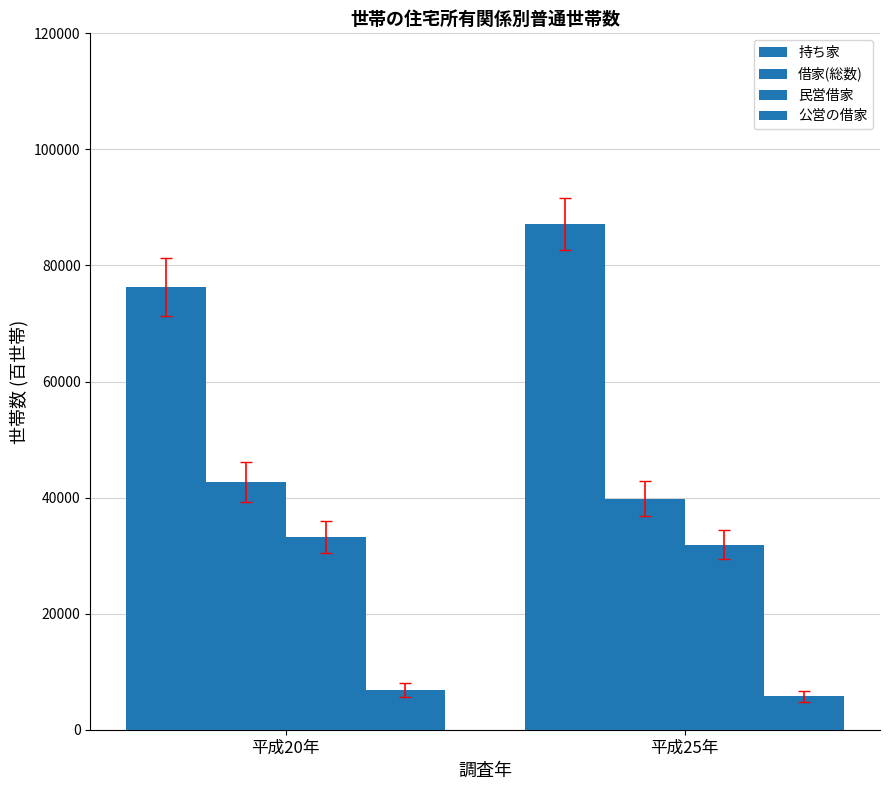

True or false: 公営の借家 has a value of 2254 at 平成25年.

False